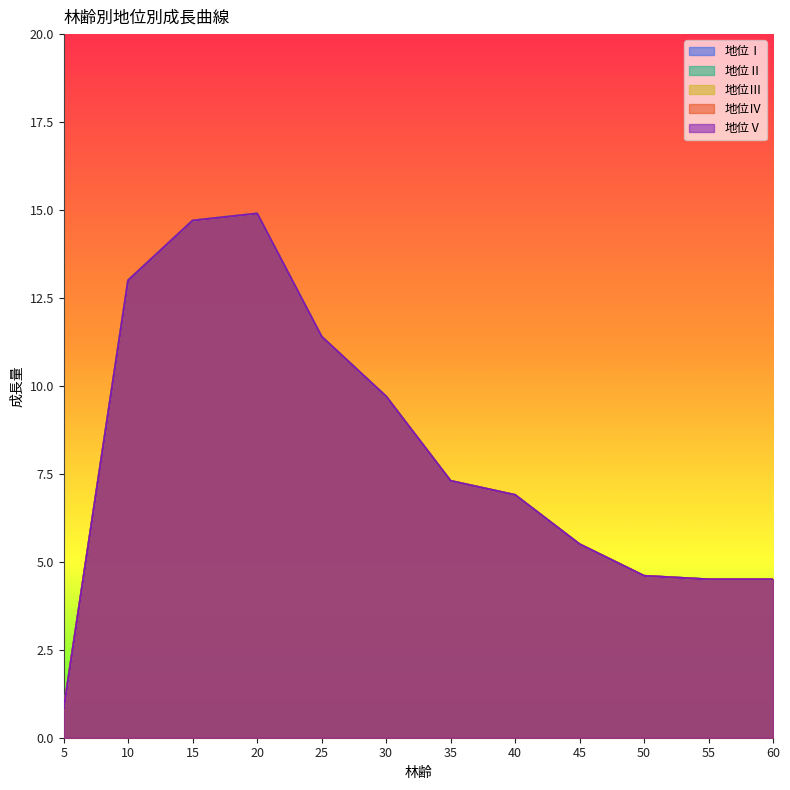

What is the maximum value shown in the chart?

14.9